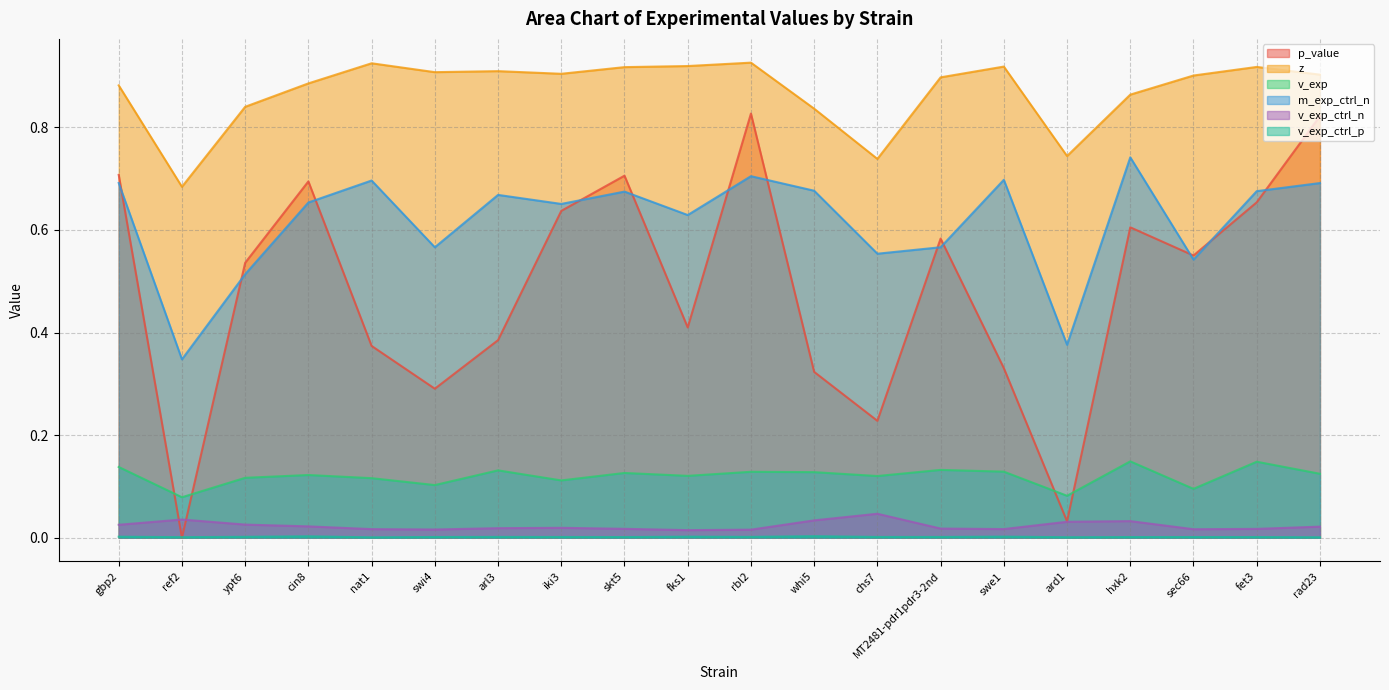

At whi5, list the series in order from smallest to largest.

v_exp_ctrl_p, v_exp_ctrl_n, v_exp, p_value, m_exp_ctrl_n, z